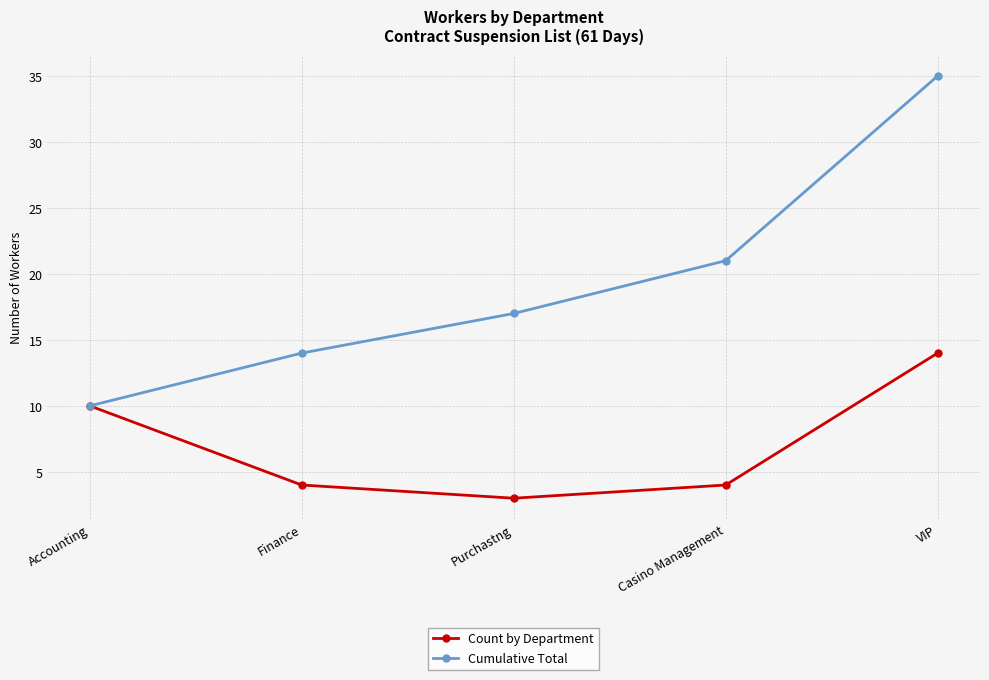

List the series in order of their peak value, lowest first.

Count by Department, Cumulative Total